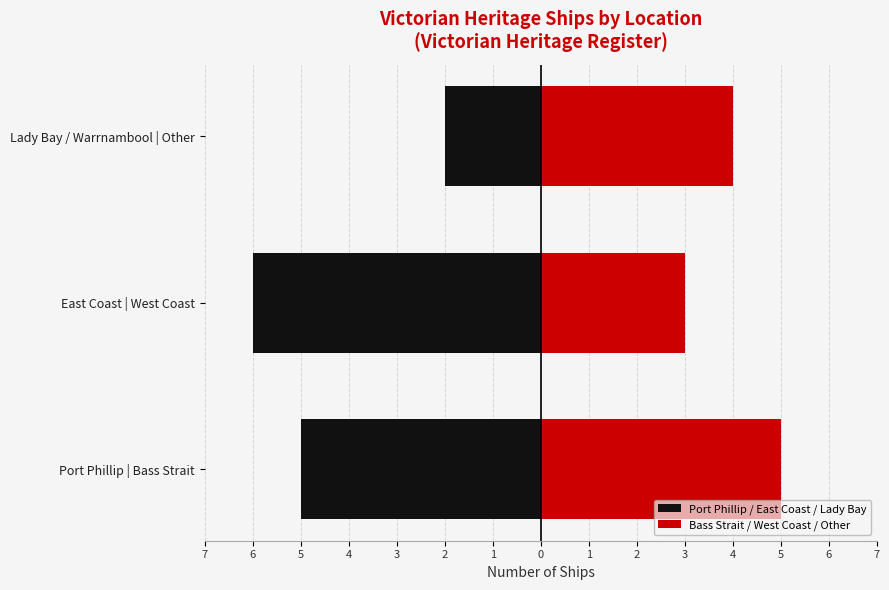

Reading left to right, list all the values displayed in this chart.

Port Phillip / East Coast / Lady Bay: -5	-6	-2
Bass Strait / West Coast / Other: 5	3	4